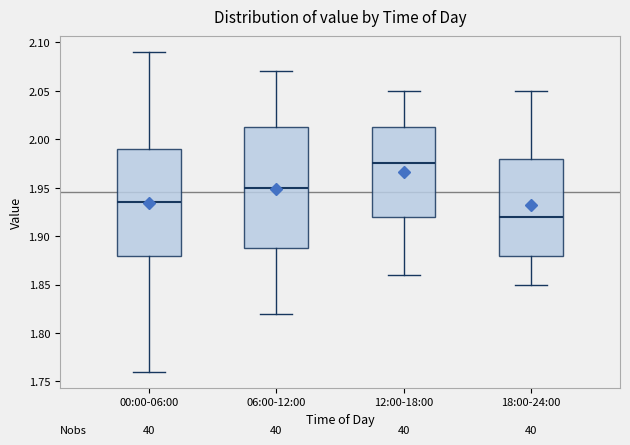

Which box has the lowest median line?

18:00-24:00